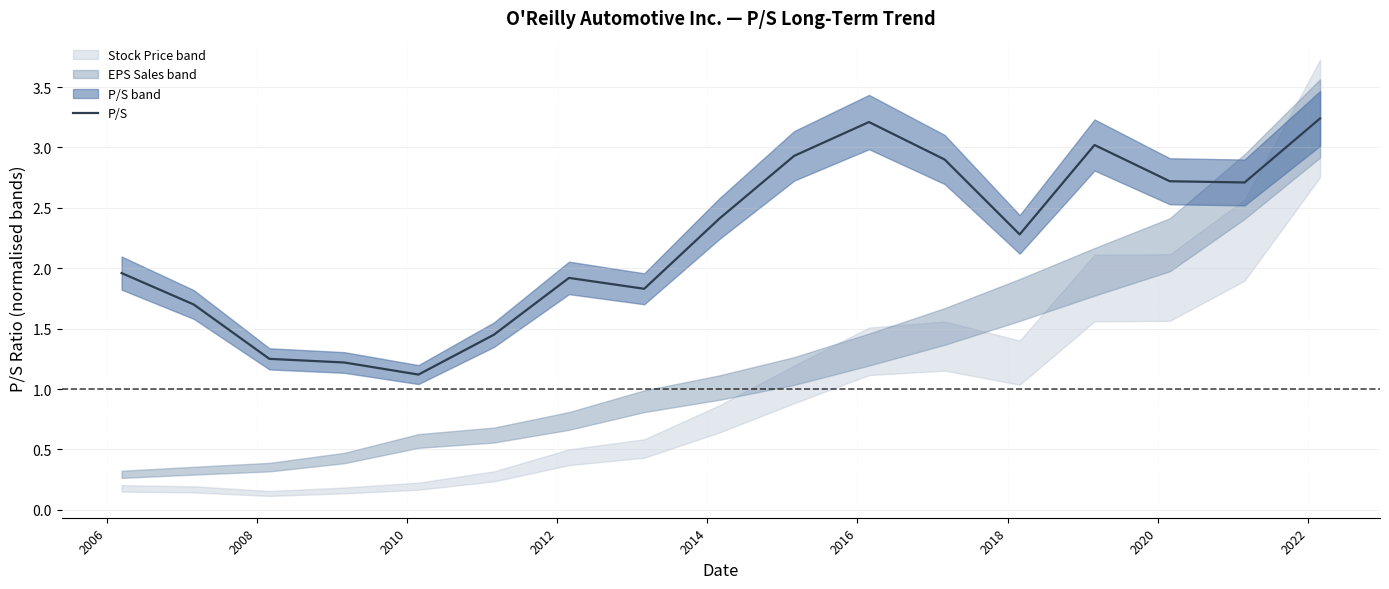

What is the smallest value displayed?

1.1